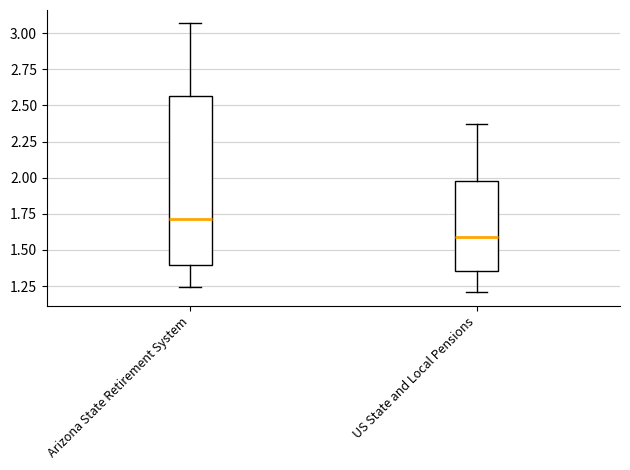

Reading left to right, read every box against the y-axis: the position of its median line, the range the box covers, and the ends of its whiskers. The values are not printed on the chart, so give them approximately, as read against the axis.

Arizona State Retirement System: median 1.70, box 1.40 to 2.55, whiskers 1.25 to 3.05
US State and Local Pensions: median 1.60, box 1.35 to 2.00, whiskers 1.20 to 2.35